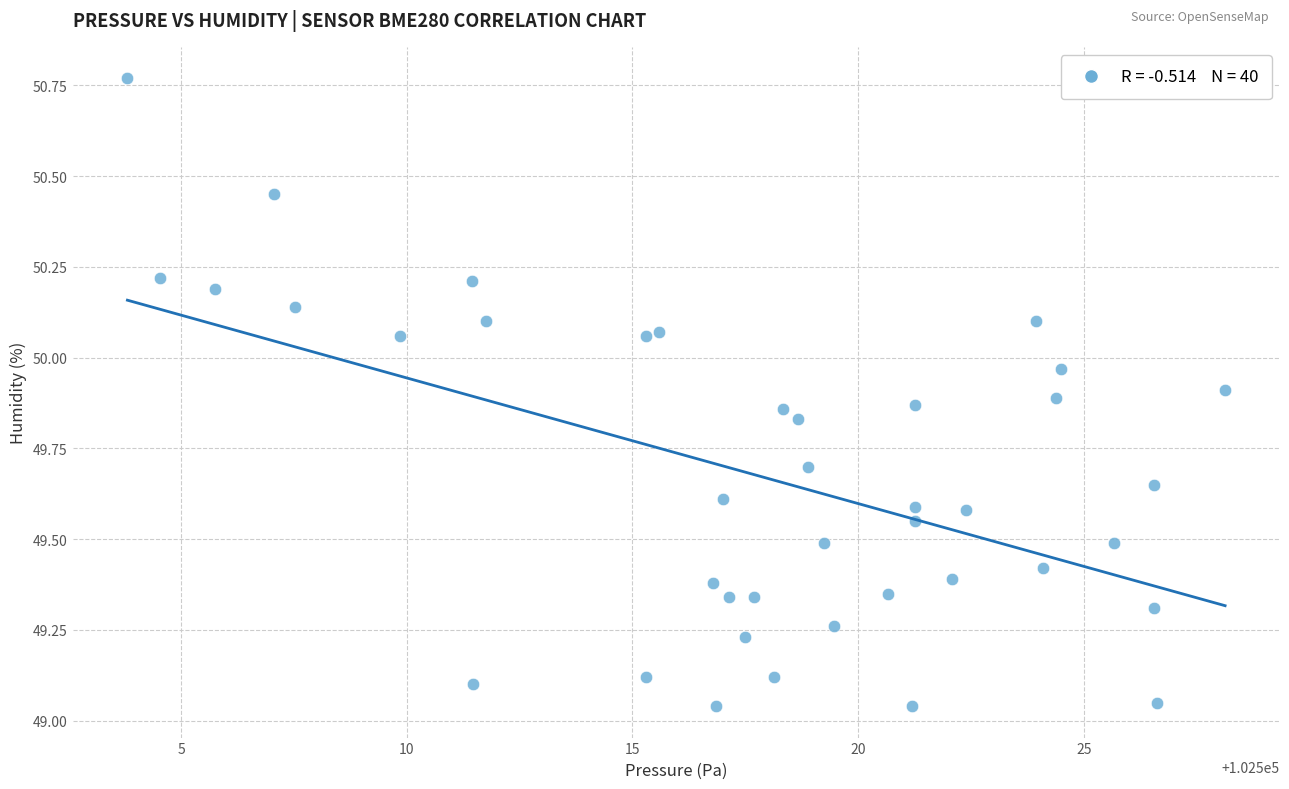

What is the range of X values (max minus min)?

24.3